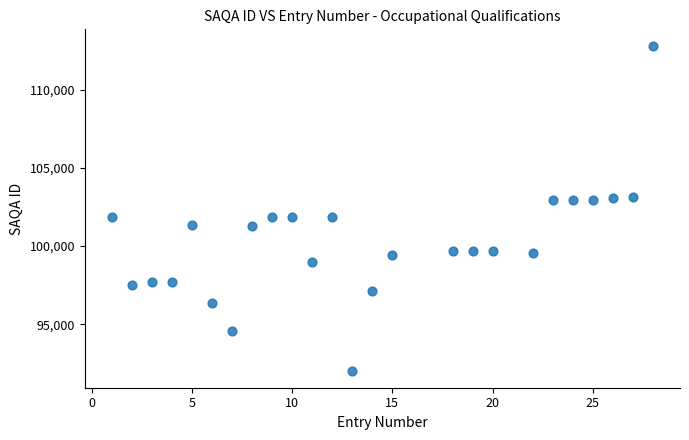

What is the range of Y values (max minus min)?

20817